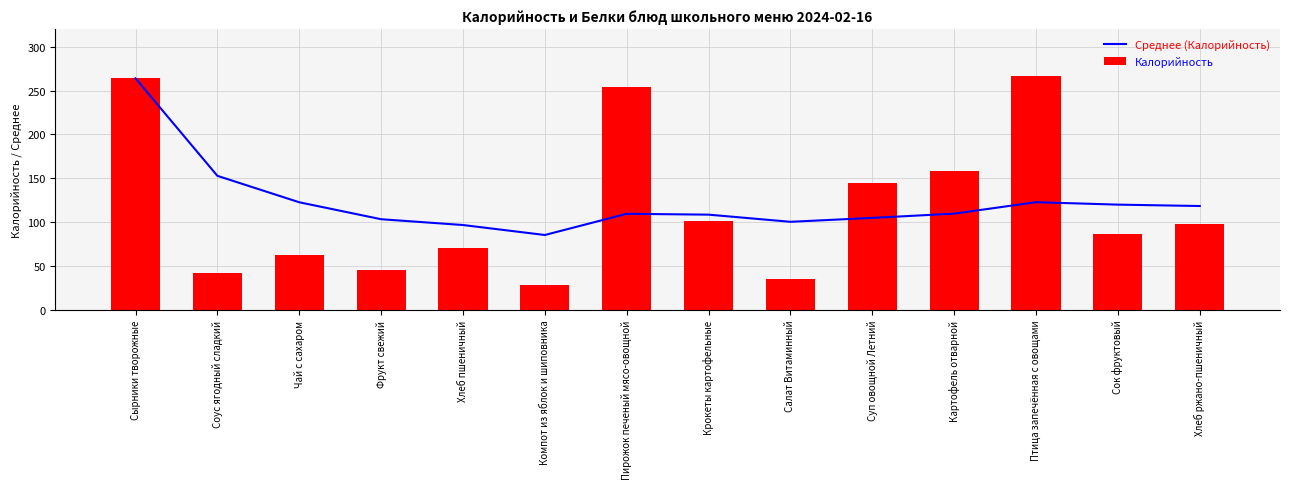

What position from the right is Суп овощной Летний?

5